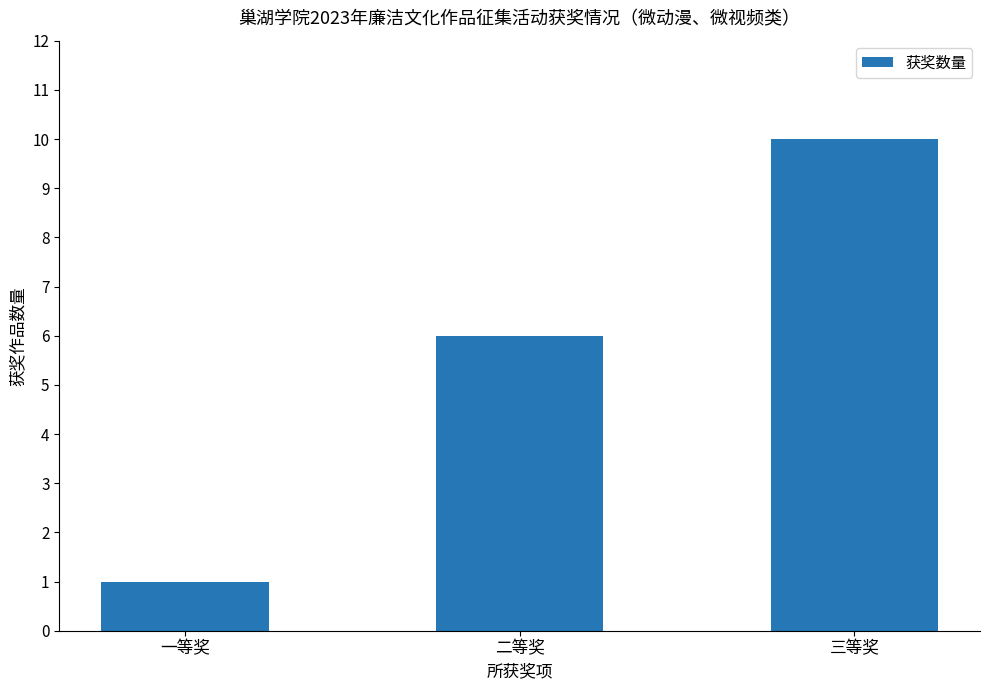

What is the label of the 3rd bar from the left?

三等奖